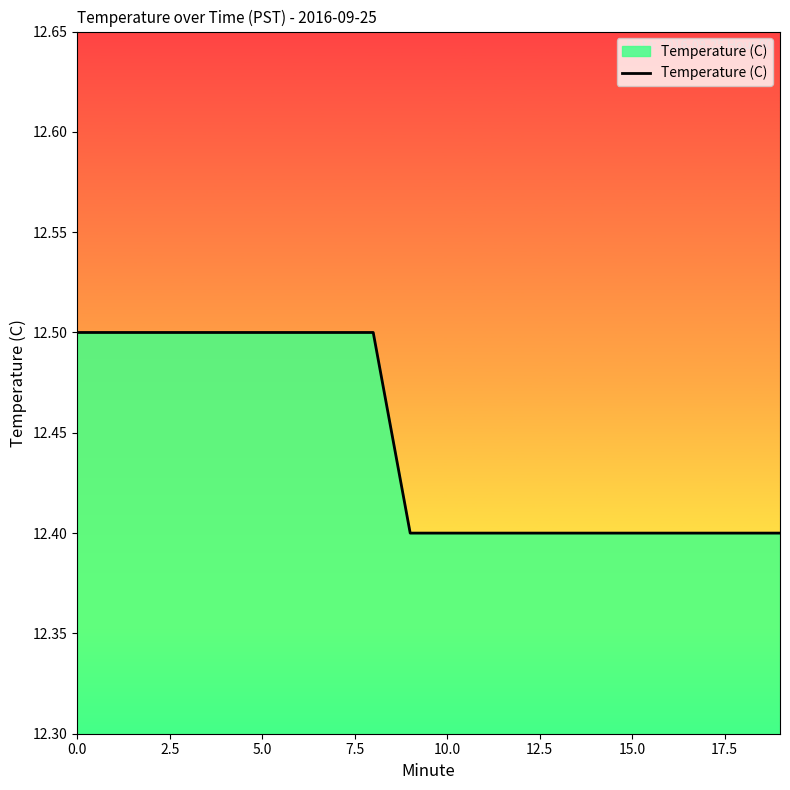

What is the maximum value shown in the chart?

12.5